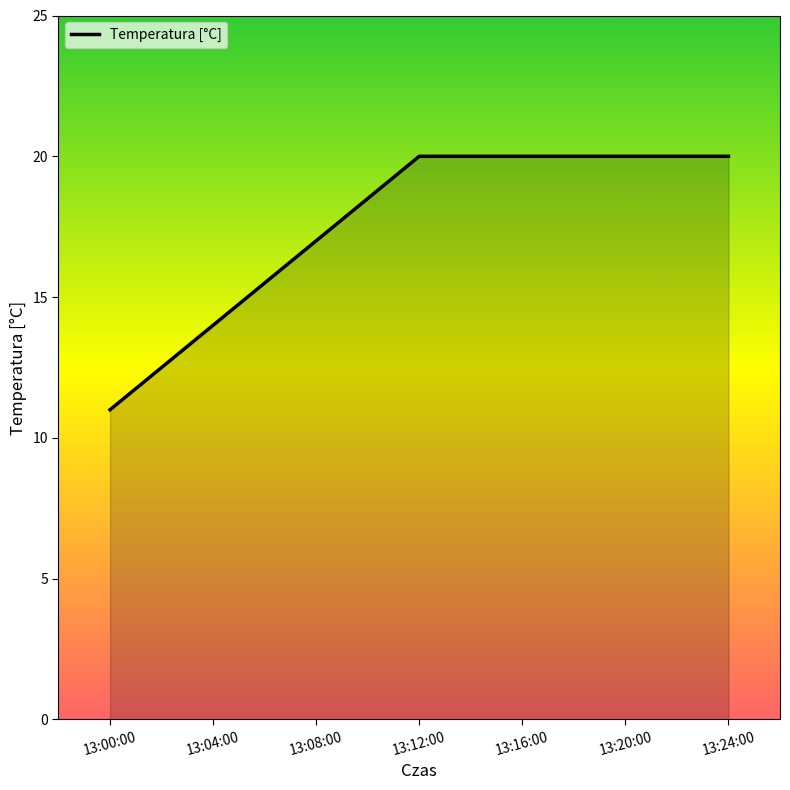

How many lines are shown in the chart?

1